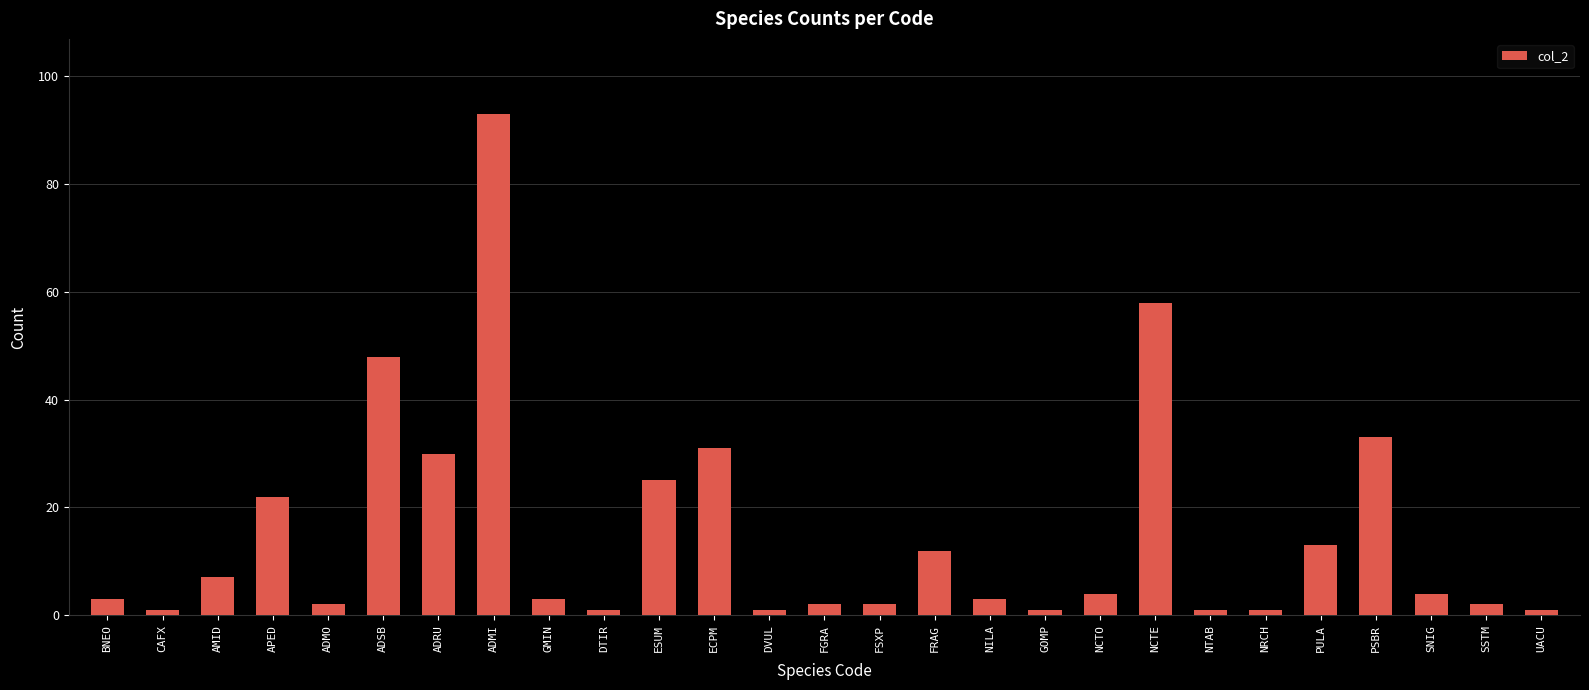

What is the maximum value shown in the chart?

93